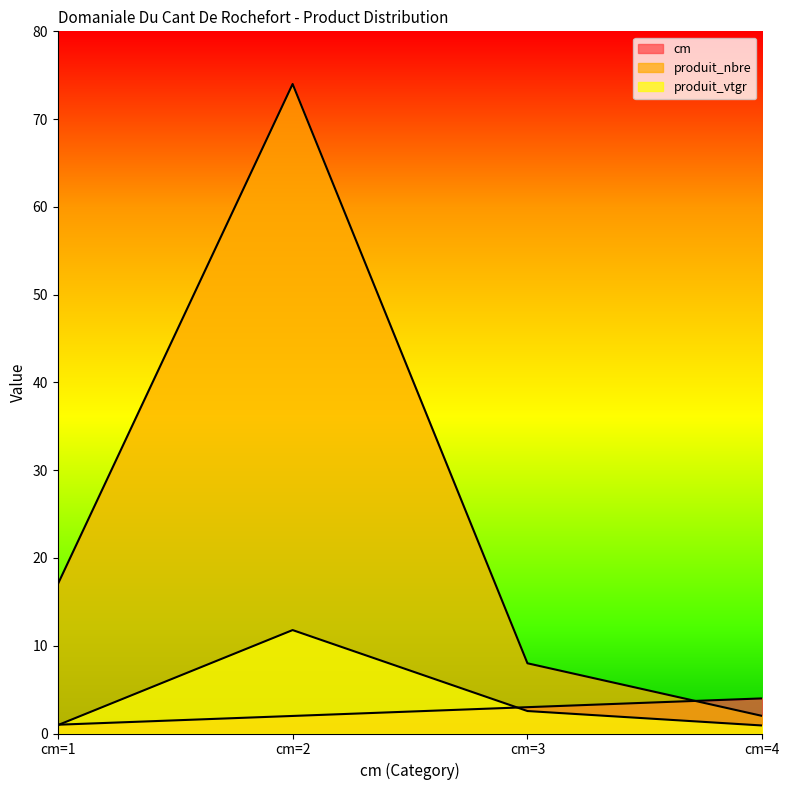

What is the difference between the highest and lowest values at cm=3?

5.4